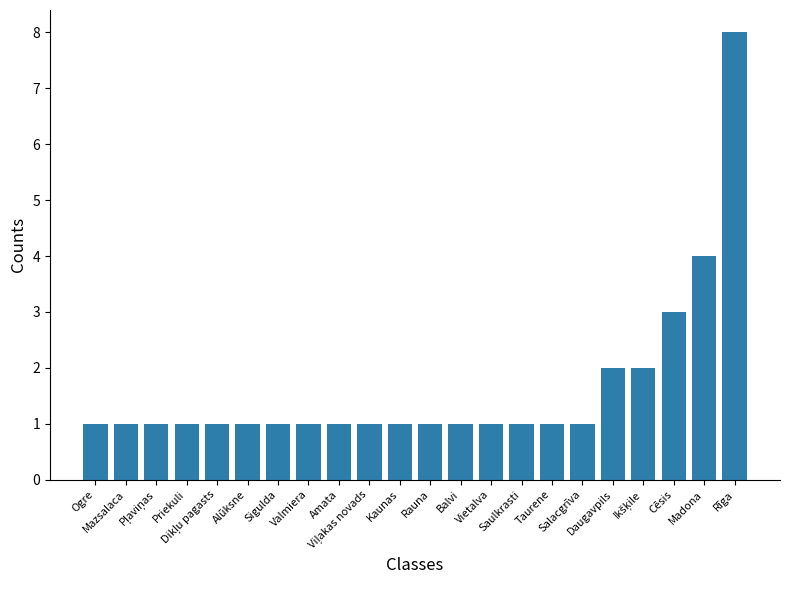

What is the value of the 19th bar from the left?

2